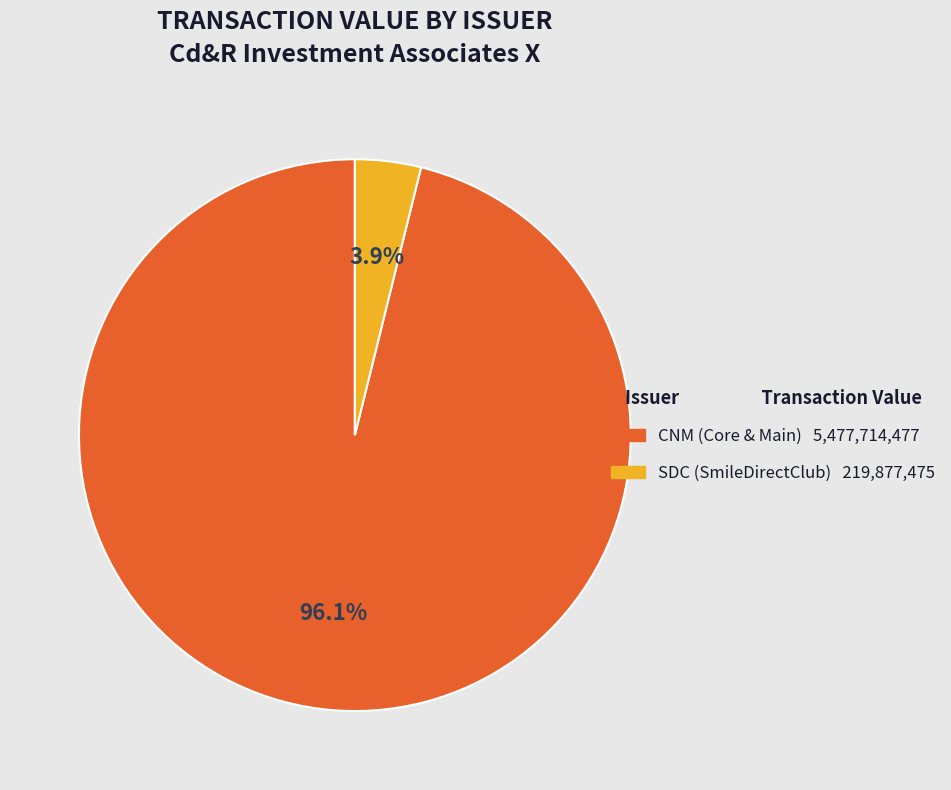

To the nearest percent, what is the average slice percentage?

50%